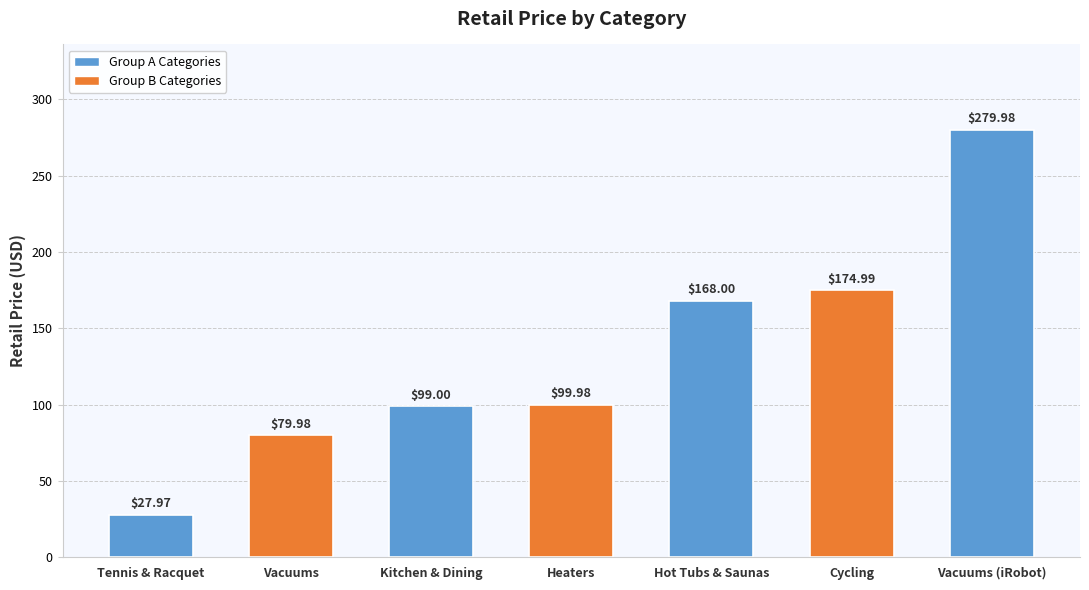

How many bars are there in total?

7